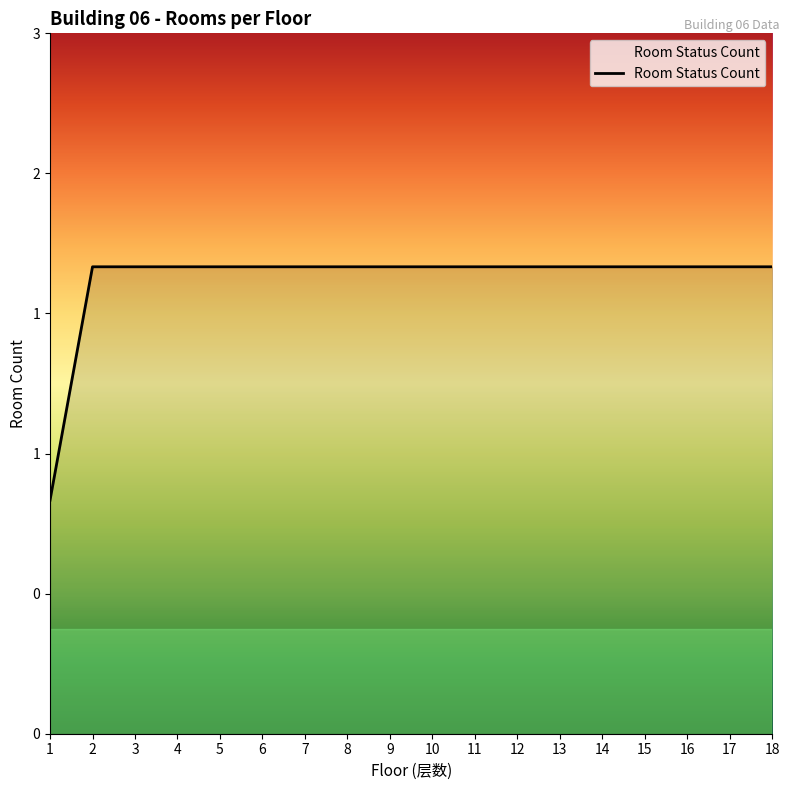

List the labels in order of value, largest first.

2, 3, 4, 5, 6, 7, 8, 9, 10, 11, 12, 13, 14, 15, 16, 17, 18, 1